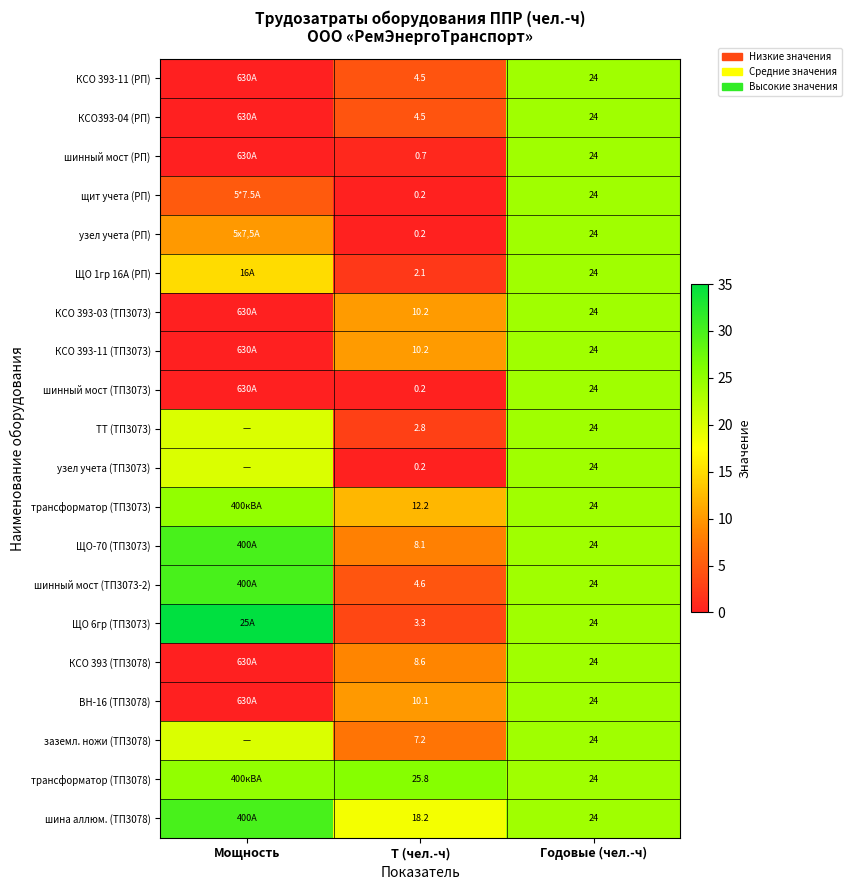

What is the difference between the шина аллюм. (ТП3078) values at Годовые (чел.-ч) and Т (чел.-ч)?

5.8